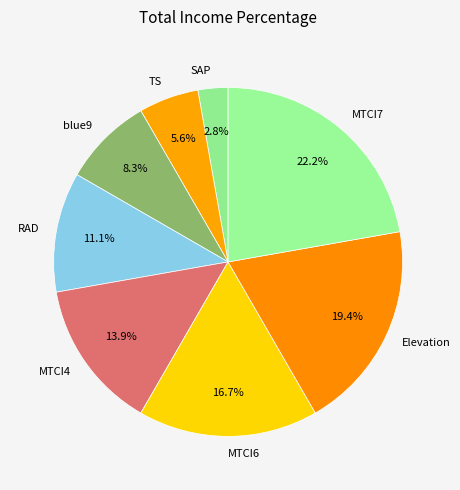

Combined, do MTCI6 and MTCI7 account for over 50%?

No